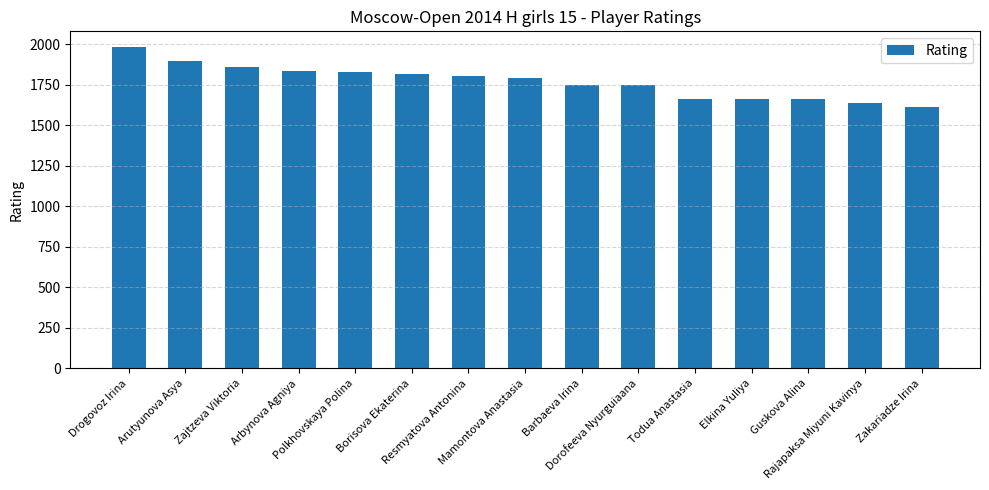

What is the ratio of the value at Arbynova Agniya to the value at Zakariadze Irina?

1.1